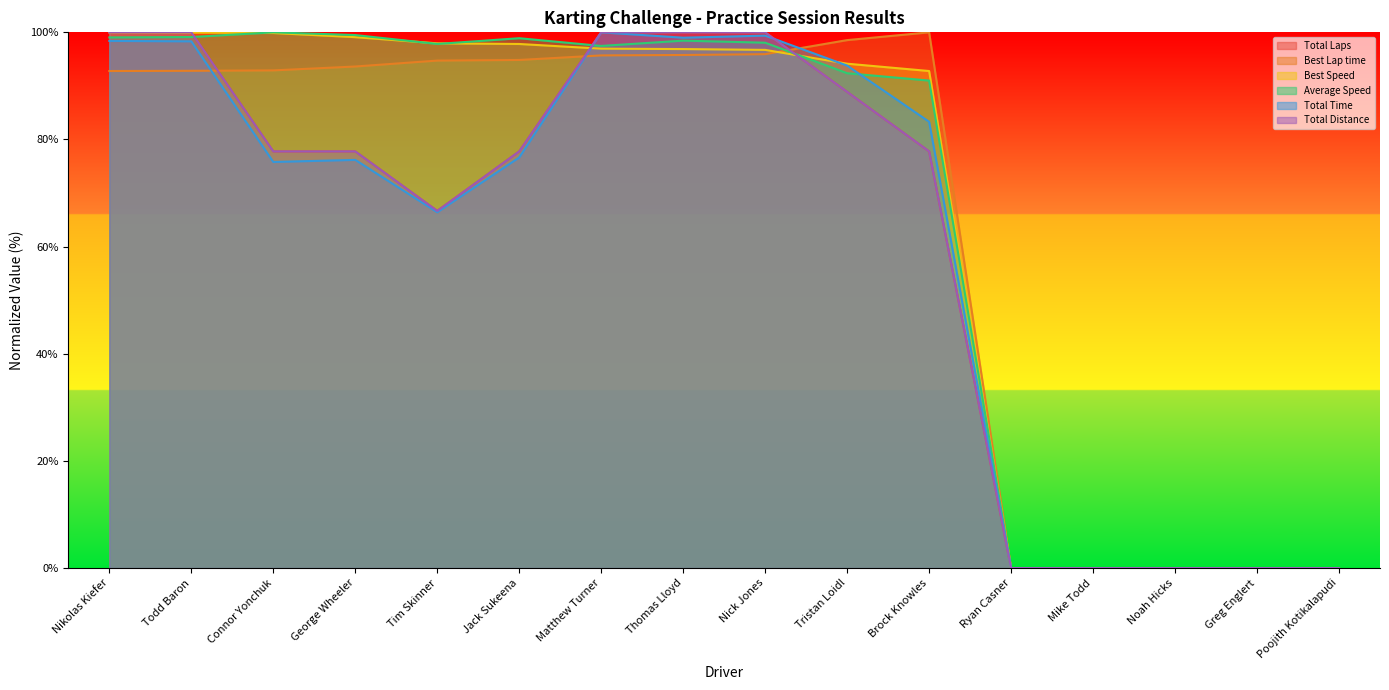

At which category does the chart reach its minimum across all series?

Ryan Casner